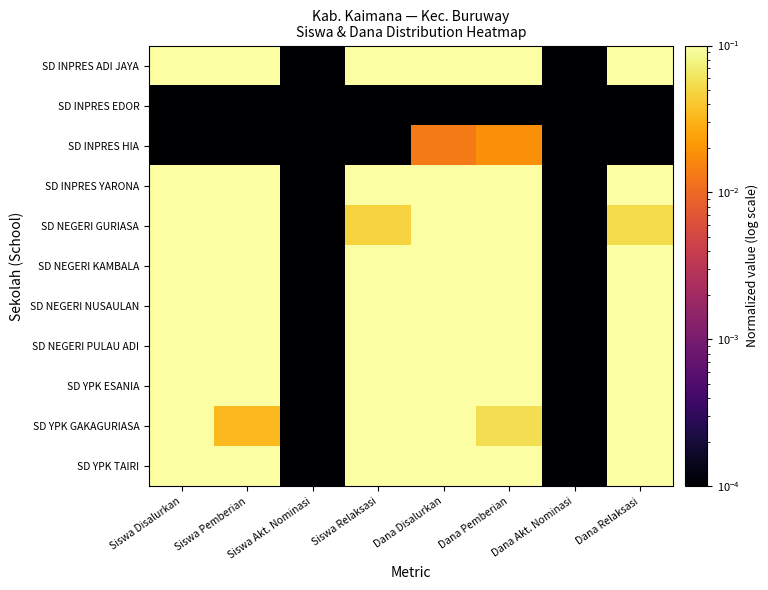

At how many categories does at least one series exceed 0?

8